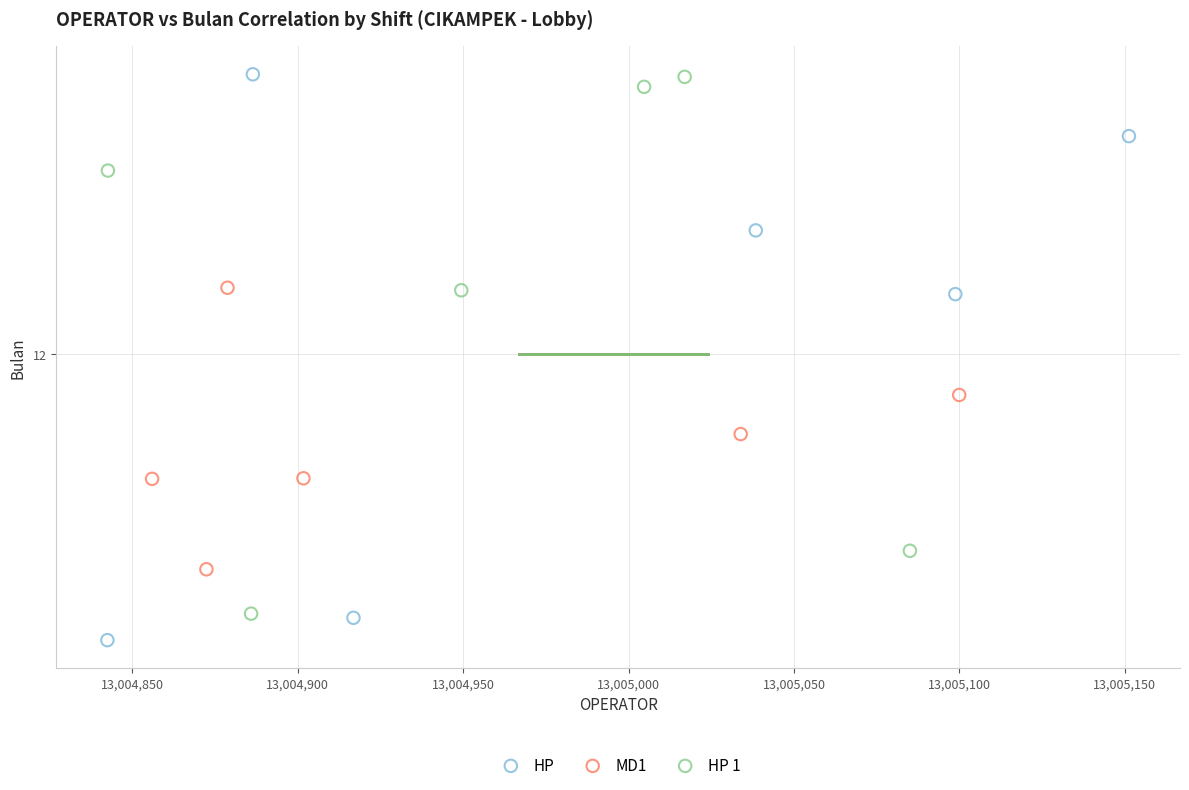

What are all the series names shown in the legend?

HP, MD1, HP 1